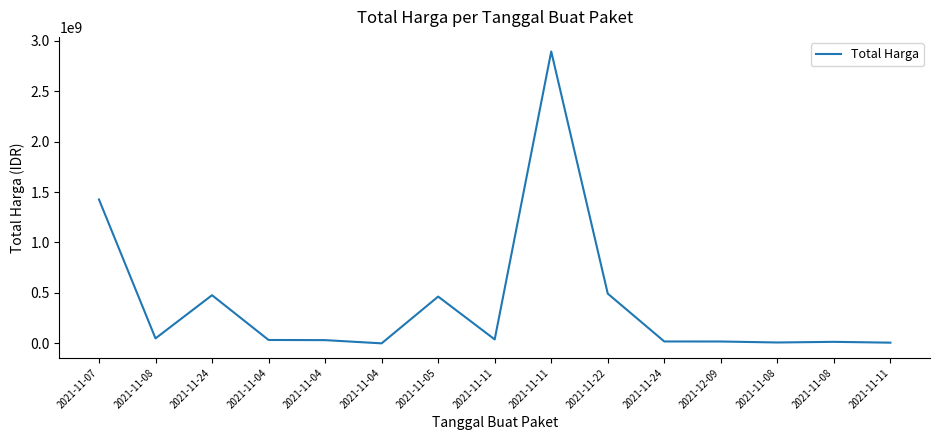

Is this an area chart (filled region under the line)?

No